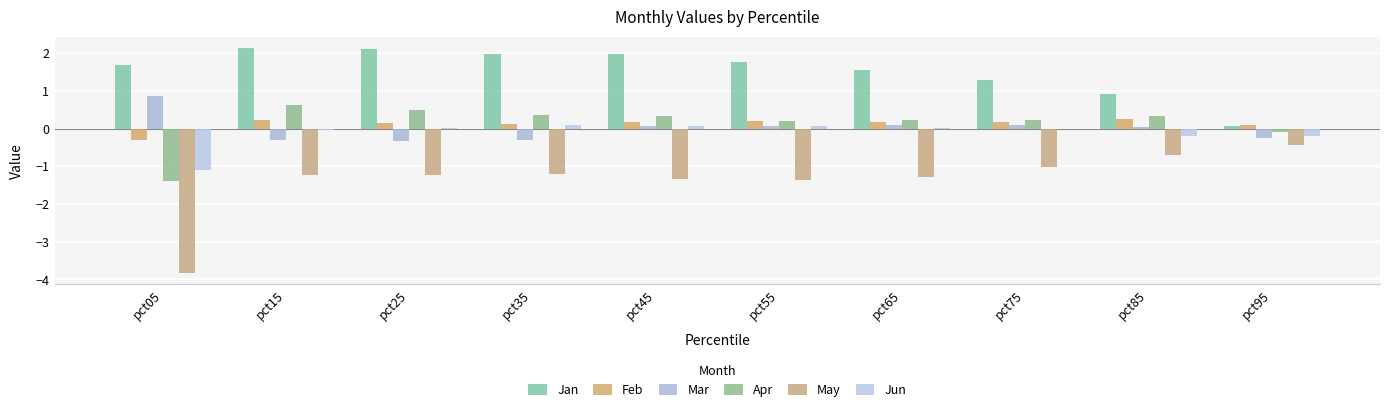

Reading right to left, list all the values displayed in this chart.

Jan: pct95=0.1	pct85=0.9	pct75=1.3	pct65=1.5	pct55=1.8	pct45=2.0	pct35=2.0	pct25=2.1	pct15=2.1	pct05=1.7
Feb: pct95=0.1	pct85=0.2	pct75=0.2	pct65=0.2	pct55=0.2	pct45=0.2	pct35=0.1	pct25=0.1	pct15=0.2	pct05=-0.3
Mar: pct95=-0.3	pct85=0.0	pct75=0.1	pct65=0.1	pct55=0.1	pct45=0.1	pct35=-0.3	pct25=-0.3	pct15=-0.3	pct05=0.9
Apr: pct95=-0.1	pct85=0.3	pct75=0.2	pct65=0.2	pct55=0.2	pct45=0.3	pct35=0.4	pct25=0.5	pct15=0.6	pct05=-1.4
May: pct95=-0.4	pct85=-0.7	pct75=-1.0	pct65=-1.3	pct55=-1.4	pct45=-1.3	pct35=-1.2	pct25=-1.2	pct15=-1.2	pct05=-3.8
Jun: pct95=-0.2	pct85=-0.2	pct75=-0.0	pct65=0.0	pct55=0.1	pct45=0.1	pct35=0.1	pct25=0.0	pct15=-0.0	pct05=-1.1